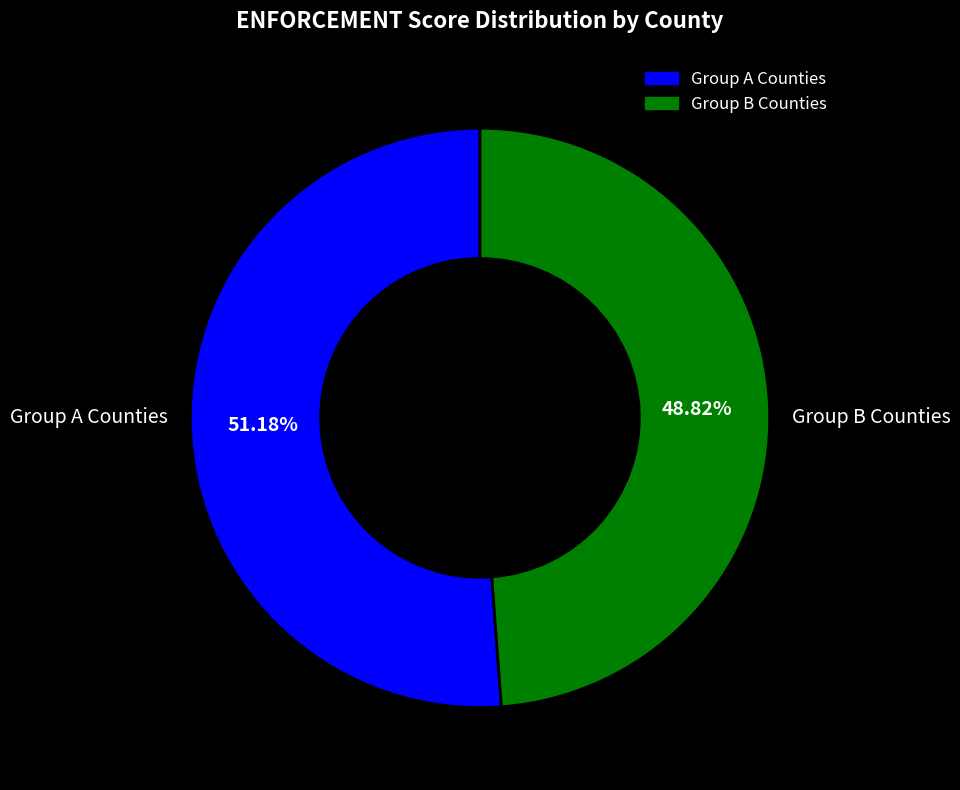

Does any single category account for the majority?

Yes